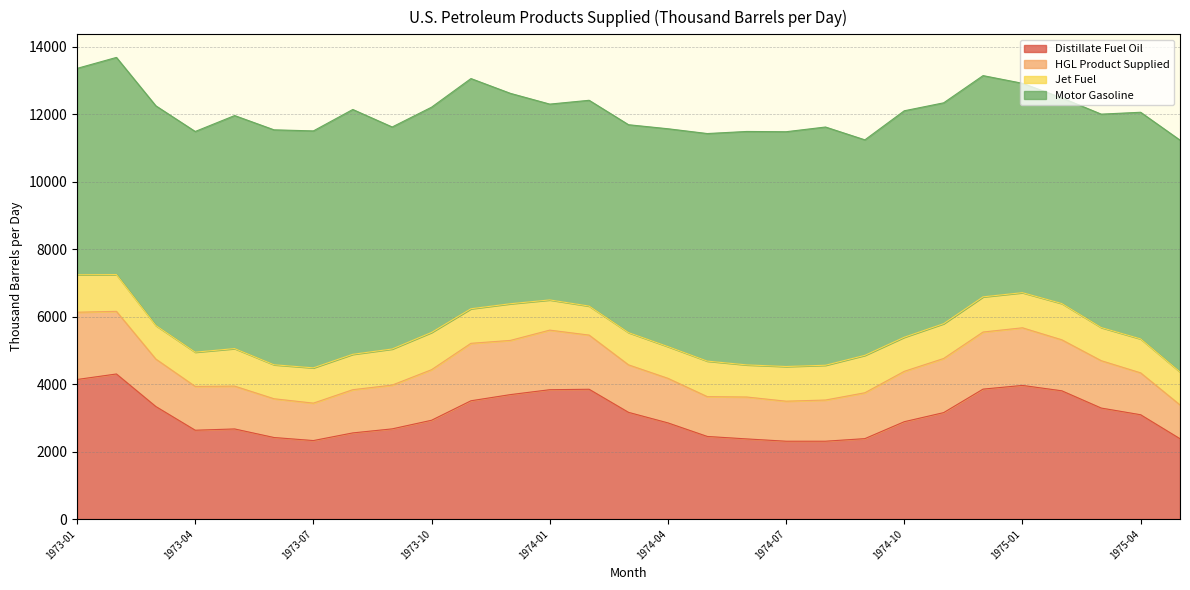

True or false: HGL Product Supplied and Motor Gasoline intersect in this chart.

False